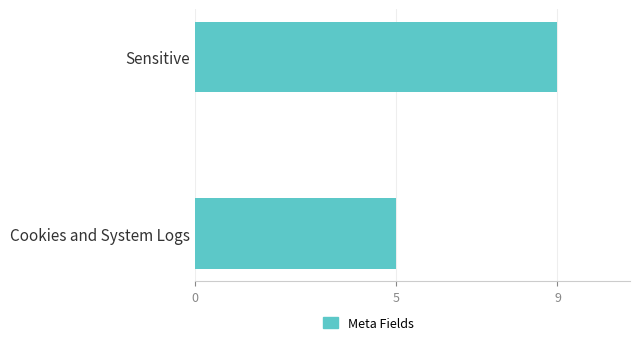

How many values are between 5 and 9?

2